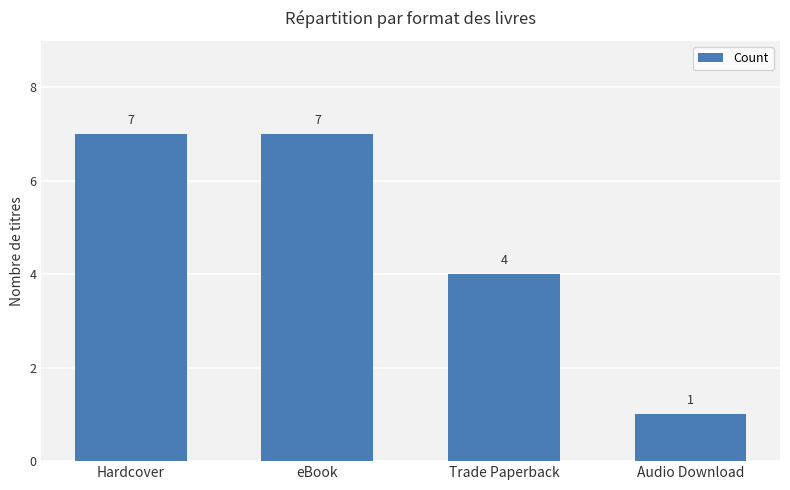

Between Trade Paperback and eBook, which is larger?

eBook